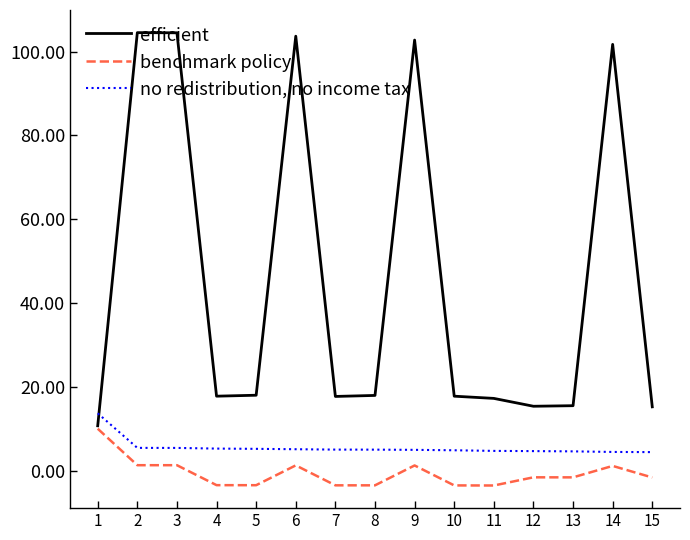

List the series in order of their peak value, highest first.

efficient, no redistribution, no income tax, benchmark policy